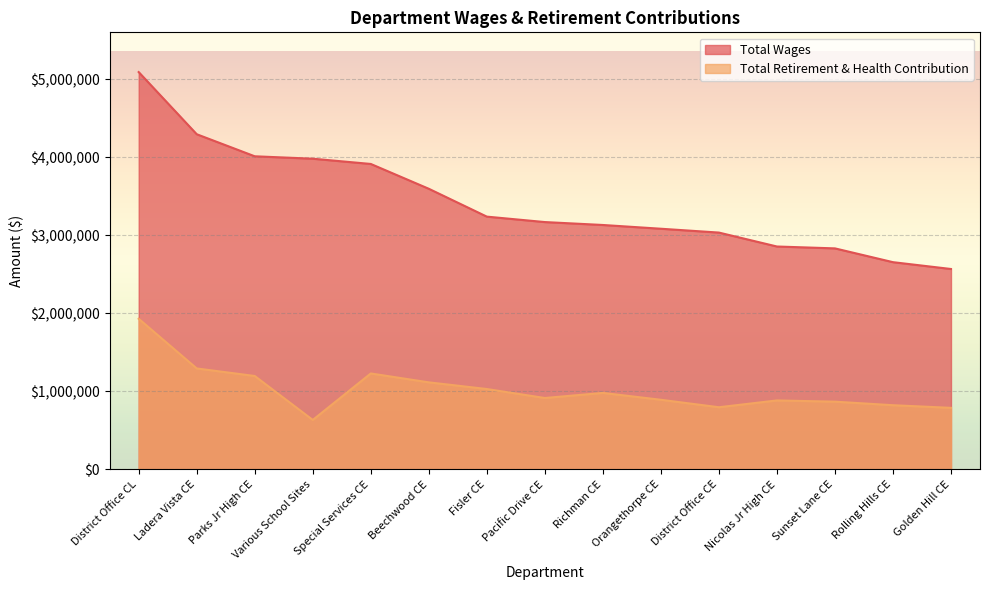

What position from the left is District Office CL?

1